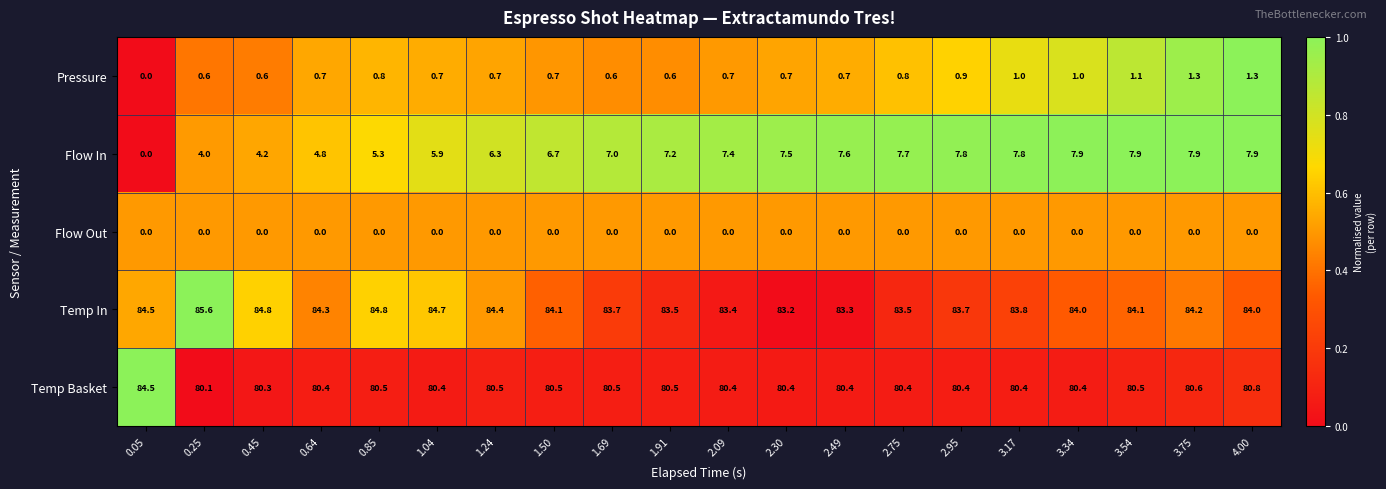

How many categories are shown in the chart?

20